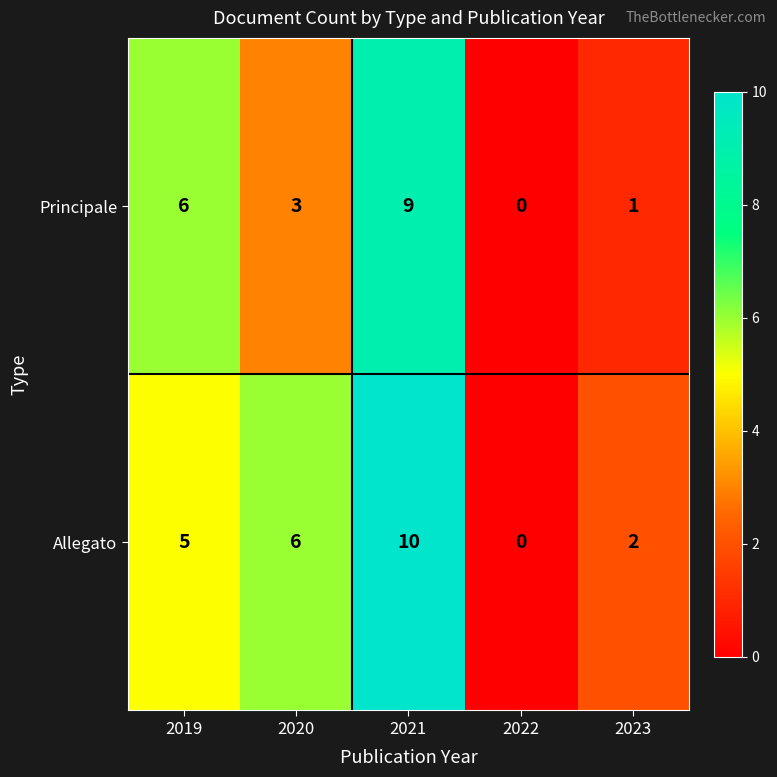

Reading left to right, extract all data points from this chart.

Principale: 2019=6	2020=3	2021=9	2022=0	2023=1
Allegato: 2019=5	2020=6	2021=10	2022=0	2023=2